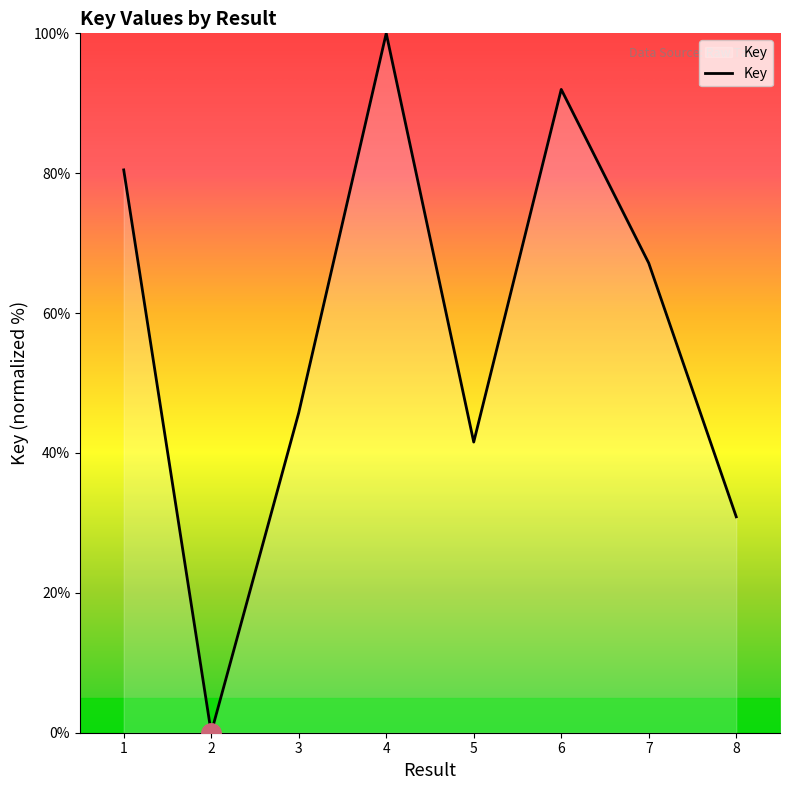

Is it true that the value at 2 is 0.0?

True